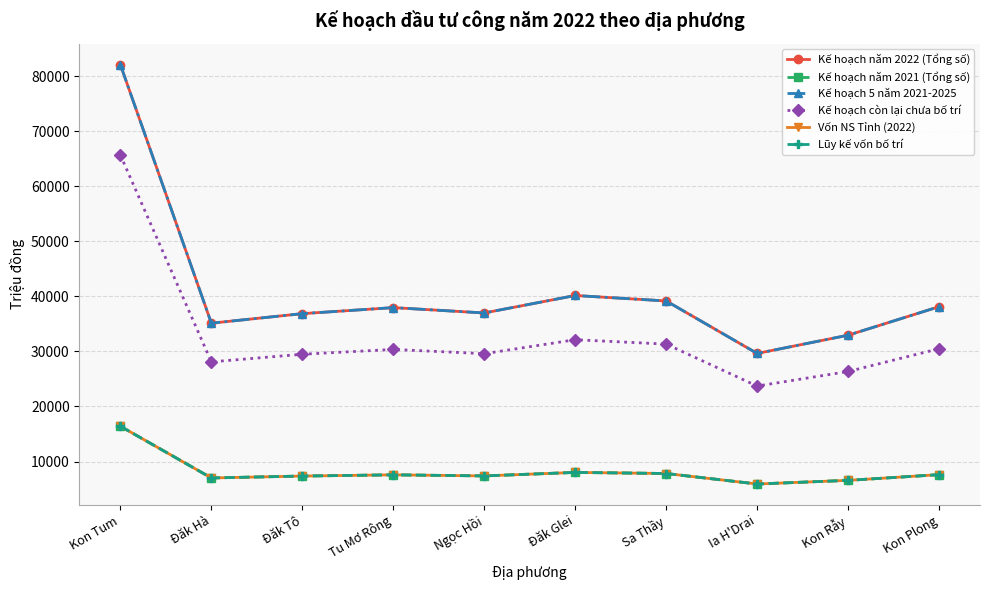

At which category does Vốn NS Tỉnh (2022) reach its first local valley?

Đăk Hà